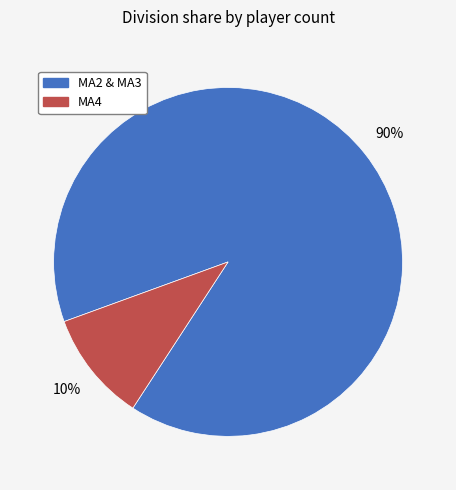

Which has a higher value, MA4 or MA2 & MA3?

MA2 & MA3